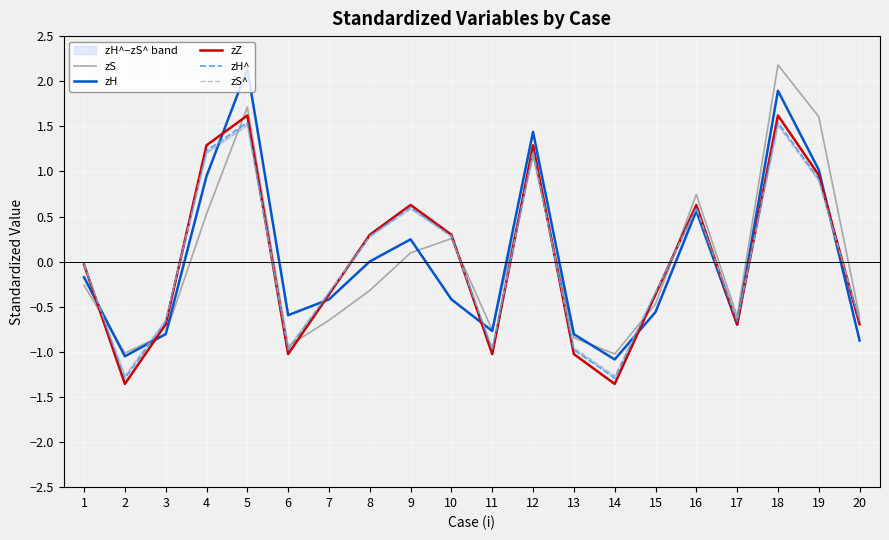

What is the minimum value for zH?

-1.1